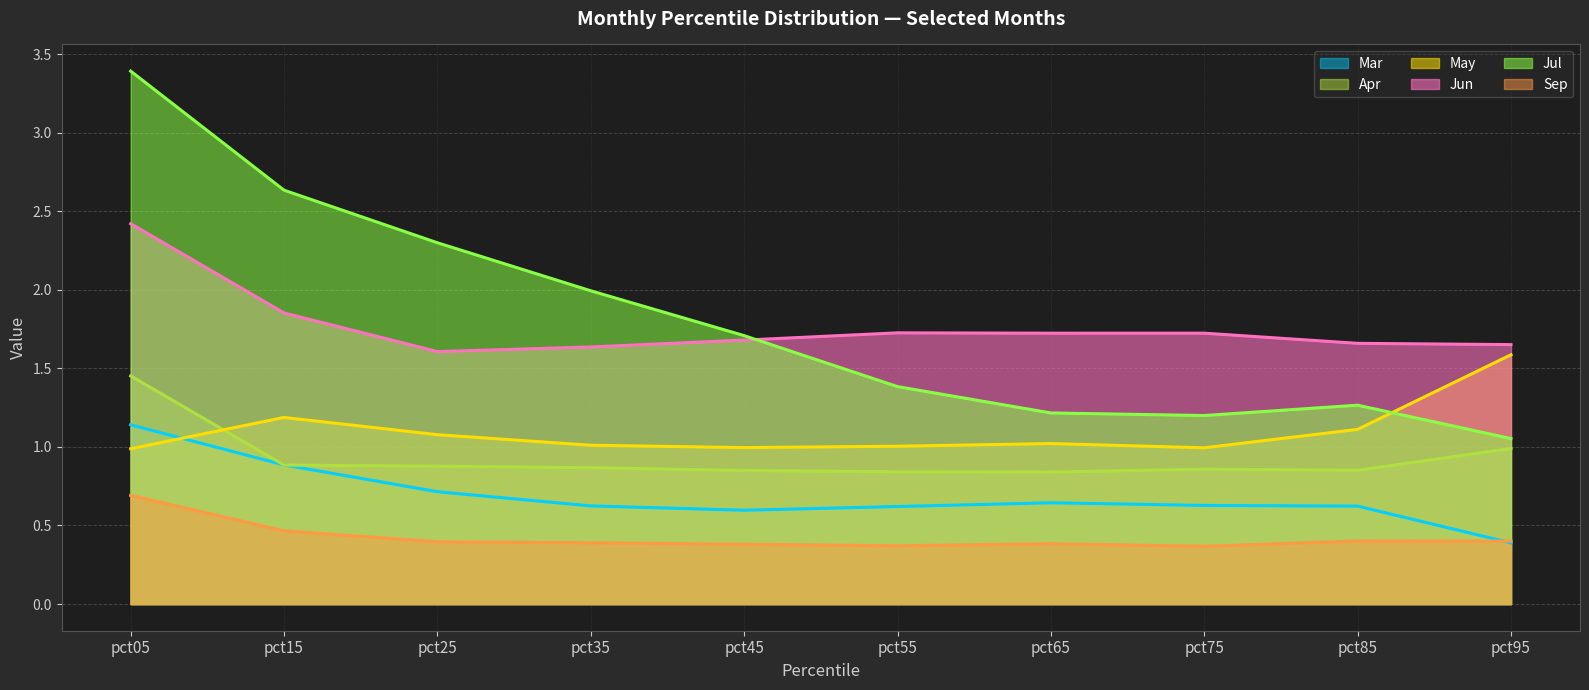

True or false: Sep (line) and Jul (line) intersect in this chart.

False